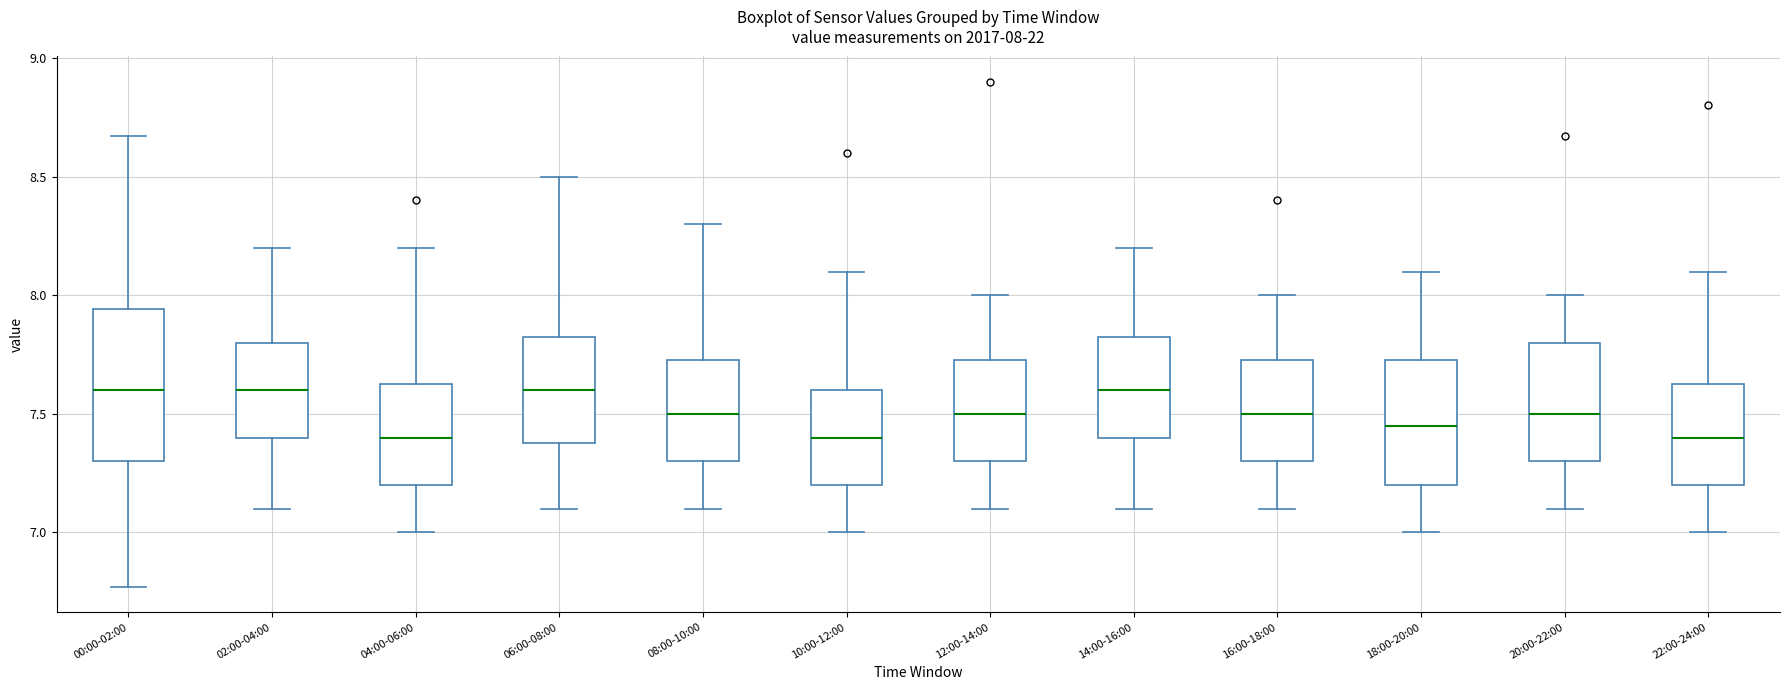

Which box is the tallest, from its lower edge to its upper edge?

00:00-02:00